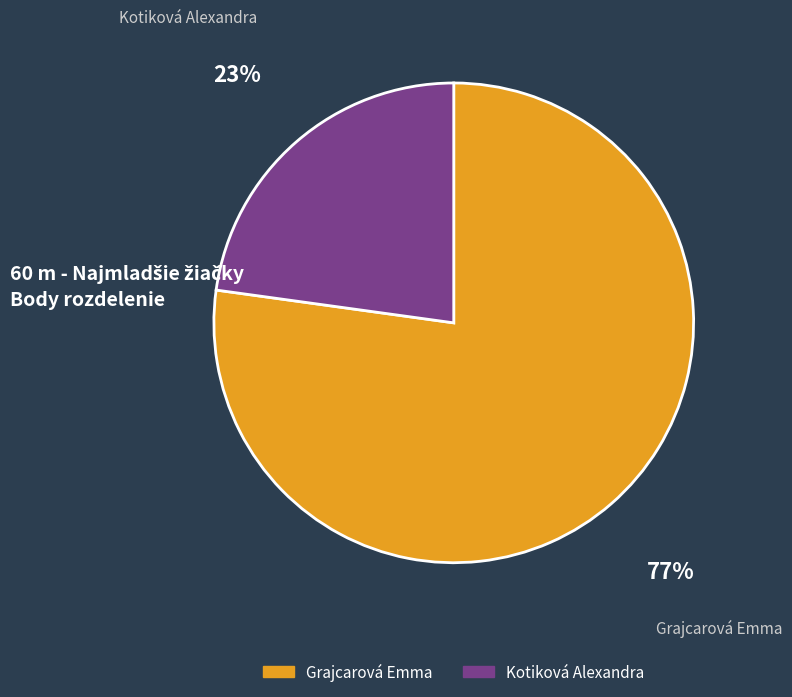

To the nearest percent, what percentage of the pie is Kotiková Alexandra?

23%